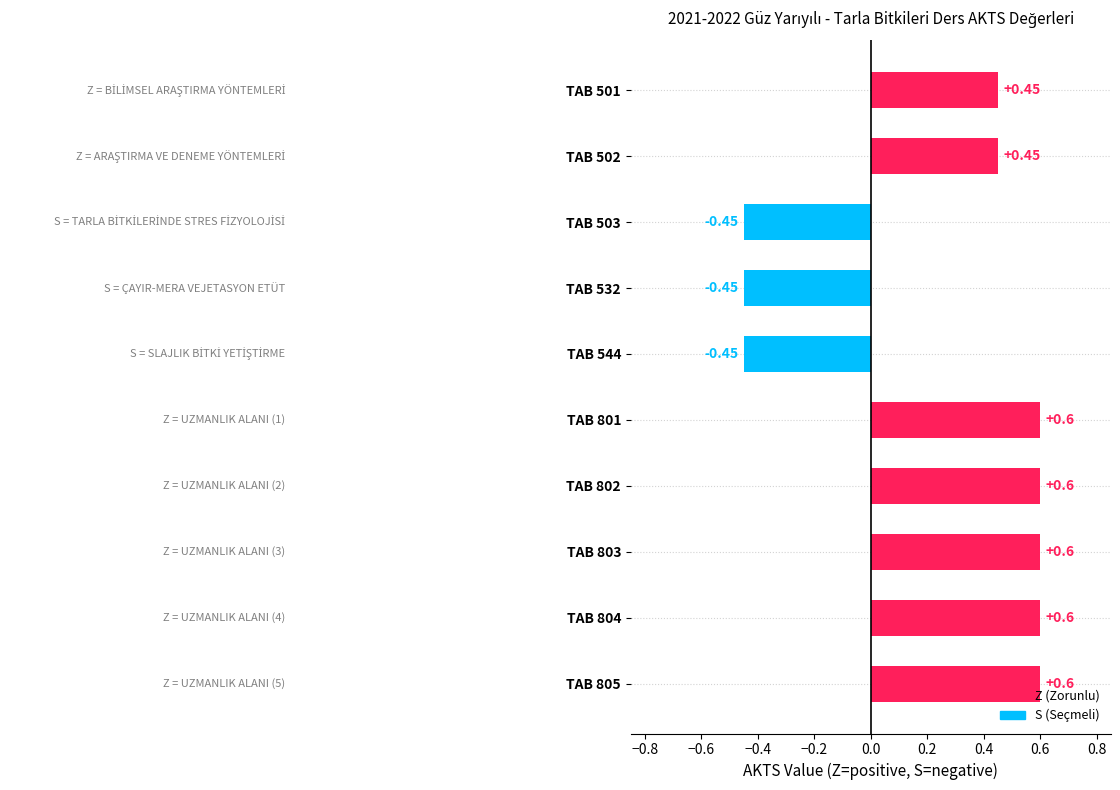

Does the chart contain stacked bars?

No